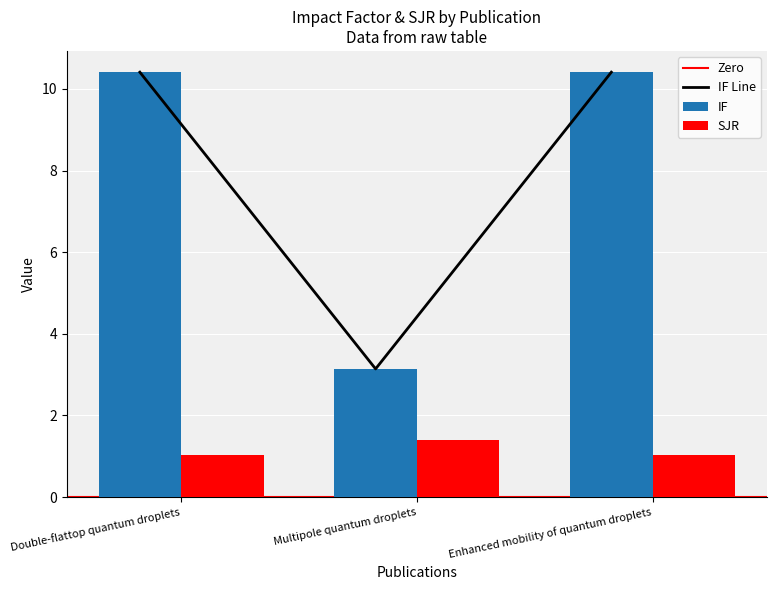

How many bars are there in total?

6